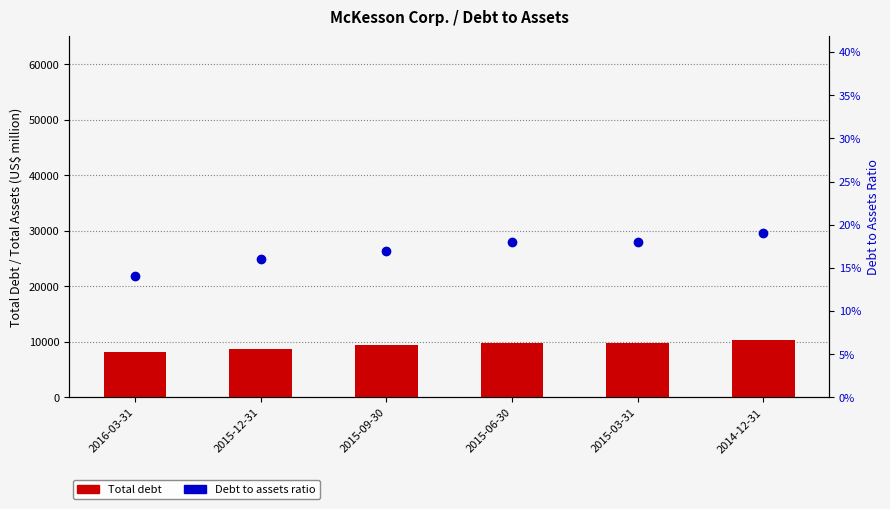

What is the label of the 3rd bar from the right?

2015-06-30